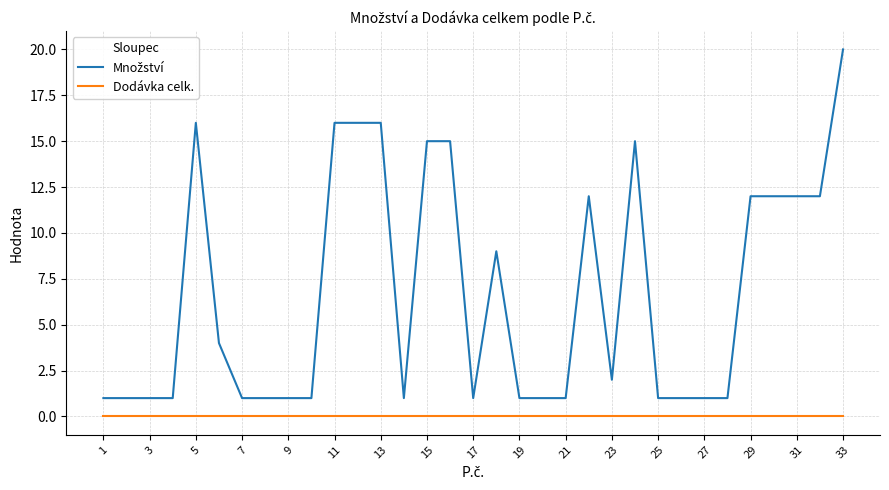

What is the greatest value displayed?

20